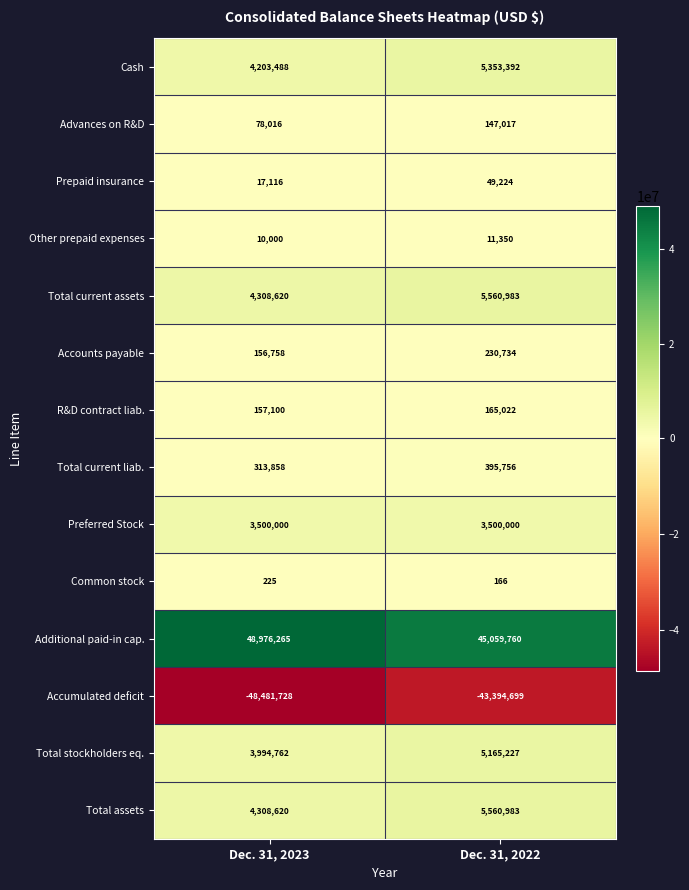

What is the difference between the highest and lowest values at Dec. 31, 2022?

88454459